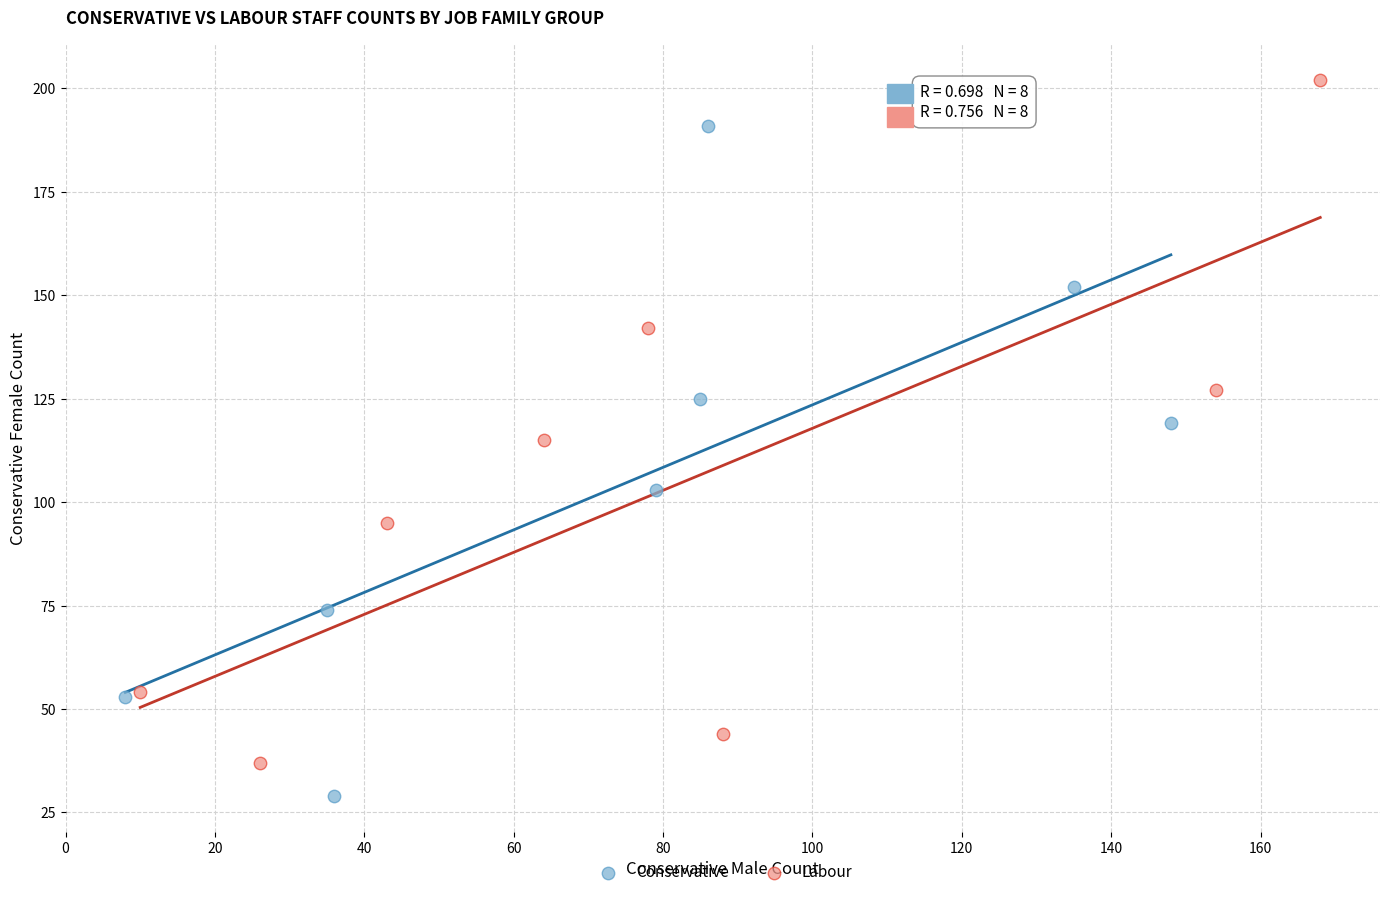

Which series reaches the minimum Y coordinate?

Conservative